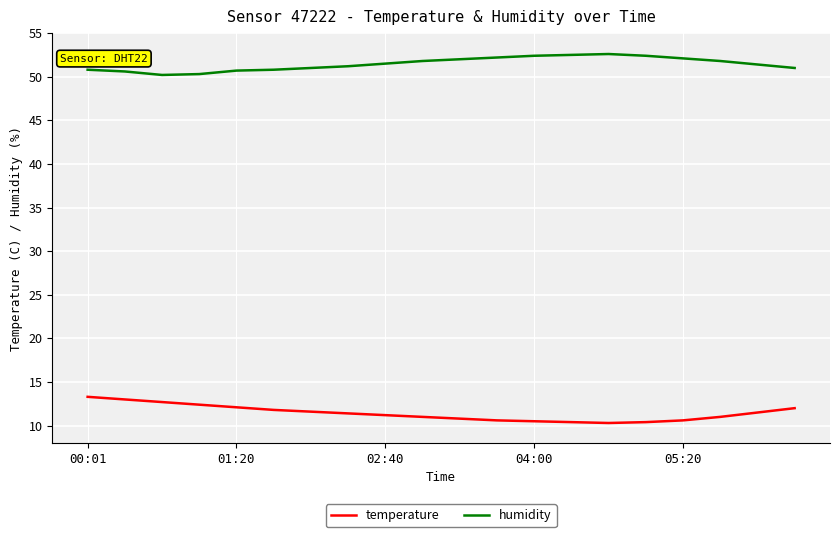

Rank the series by their maximum value, from highest to lowest.

humidity, temperature